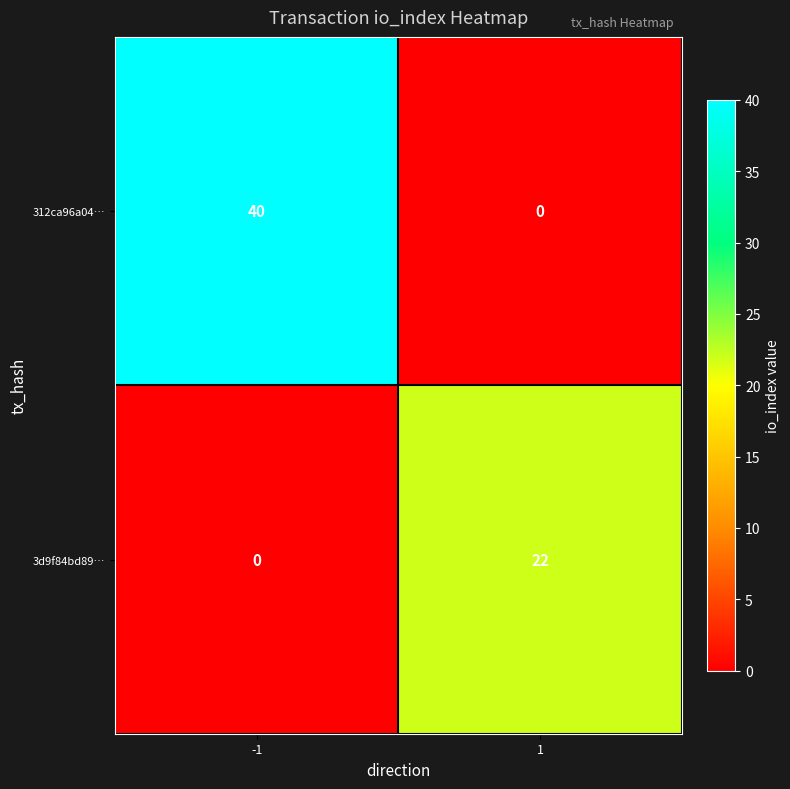

How many distinct data groups are displayed?

2